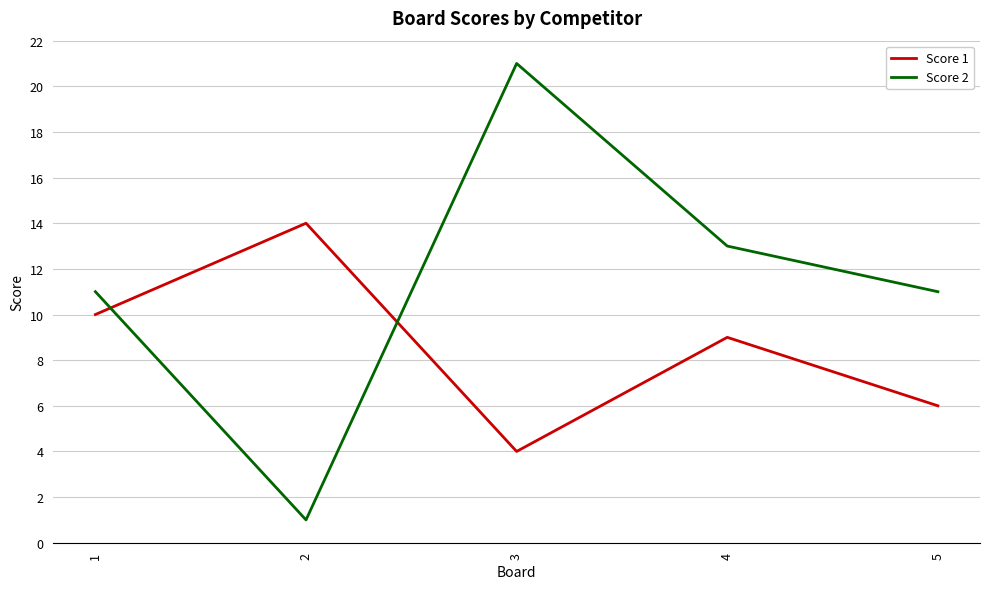

What is the sum of the Score 2 values at 3 and 4?

34